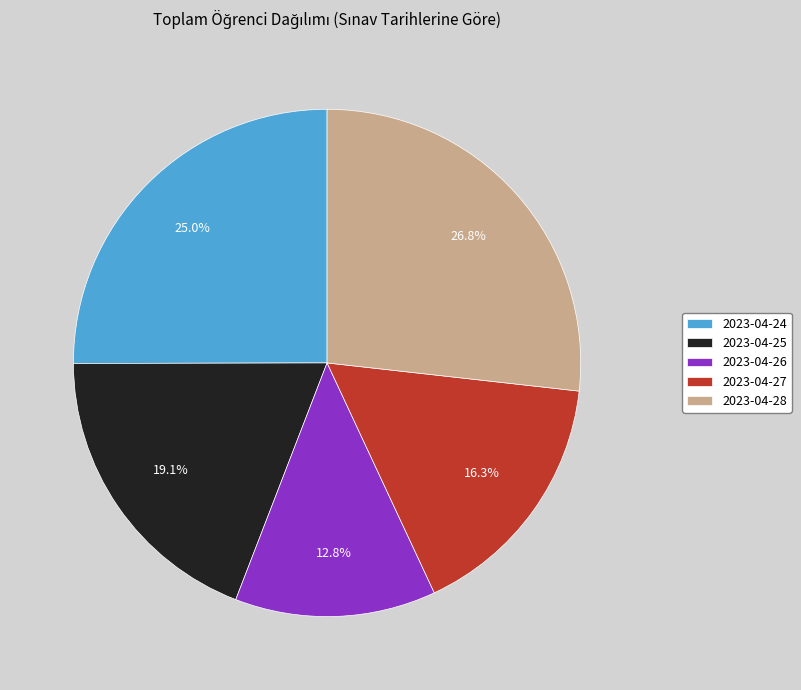

To the nearest percent, what percentage of the pie is 2023-04-28?

27%